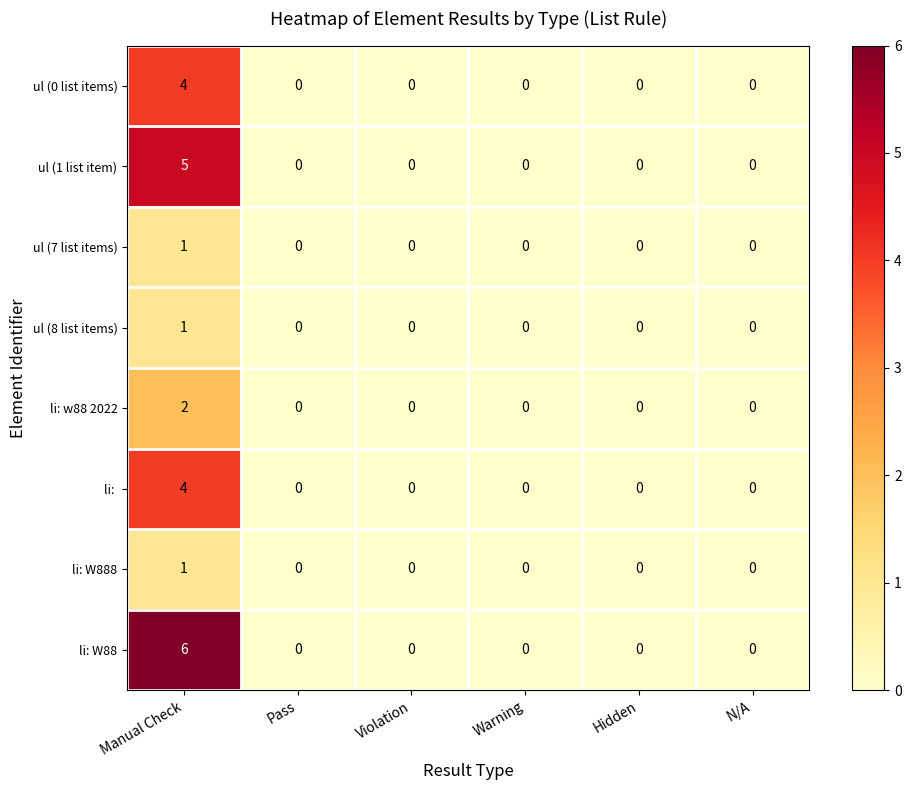

Which label corresponds to the largest value in the chart?

Manual Check